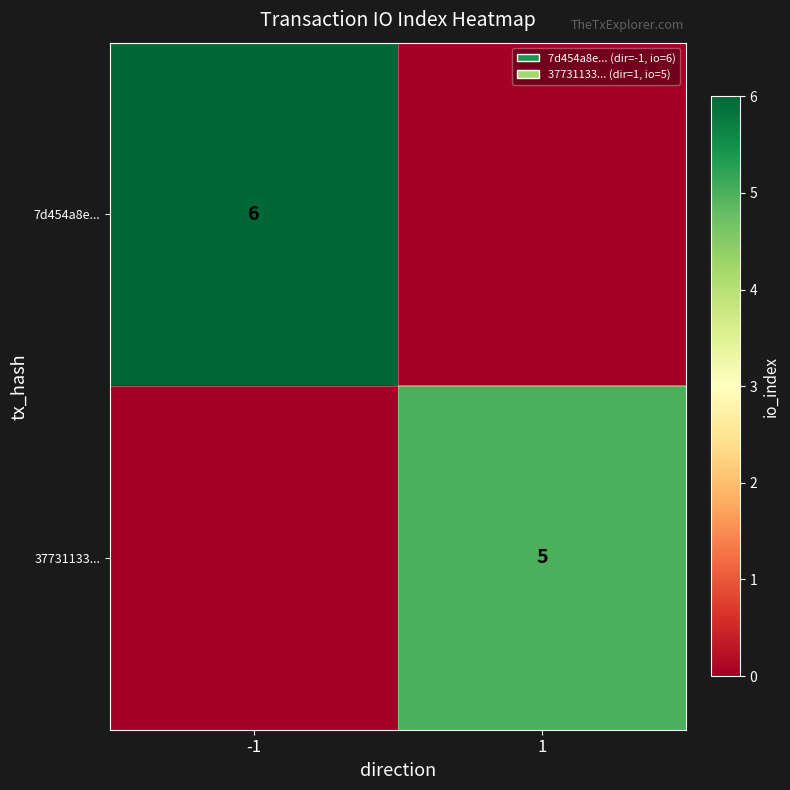

Is it true that 37731133... equals 3 at 1?

False